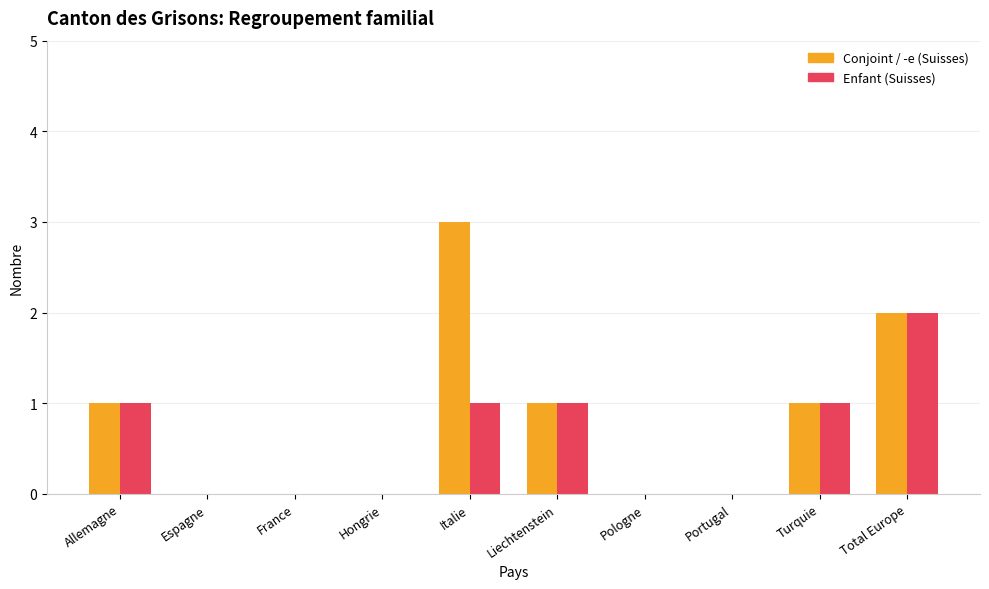

The value of Enfant (Suisses) at Liechtenstein is 2. True or false?

False